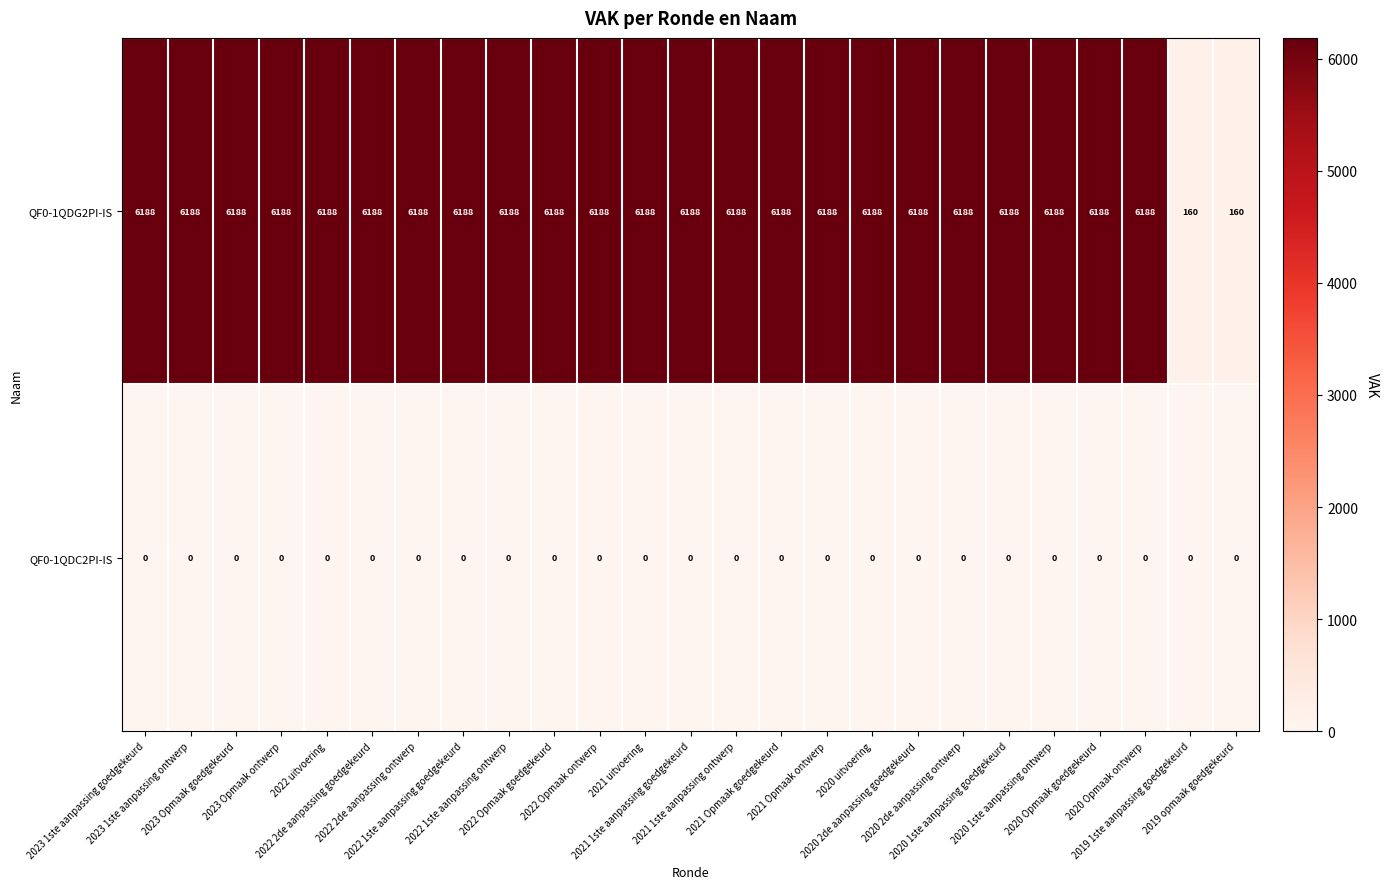

At how many categories does at least one series exceed 878?

23